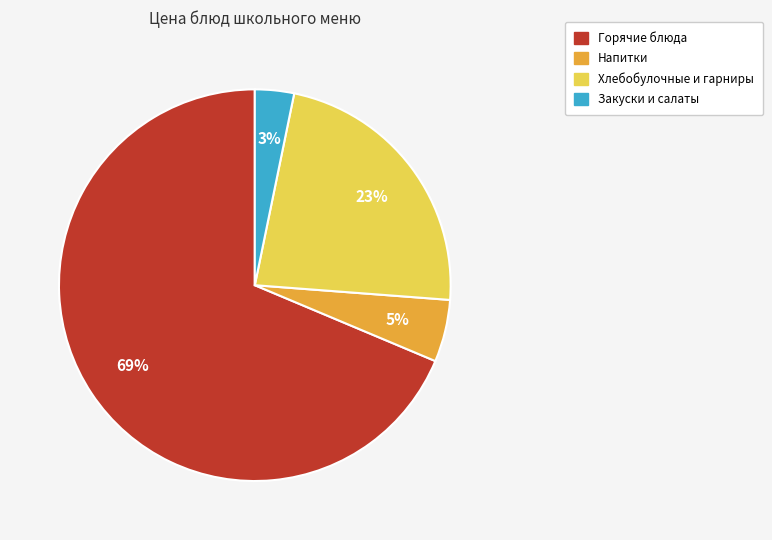

Which category has the smallest portion of the pie?

Закуски и салаты